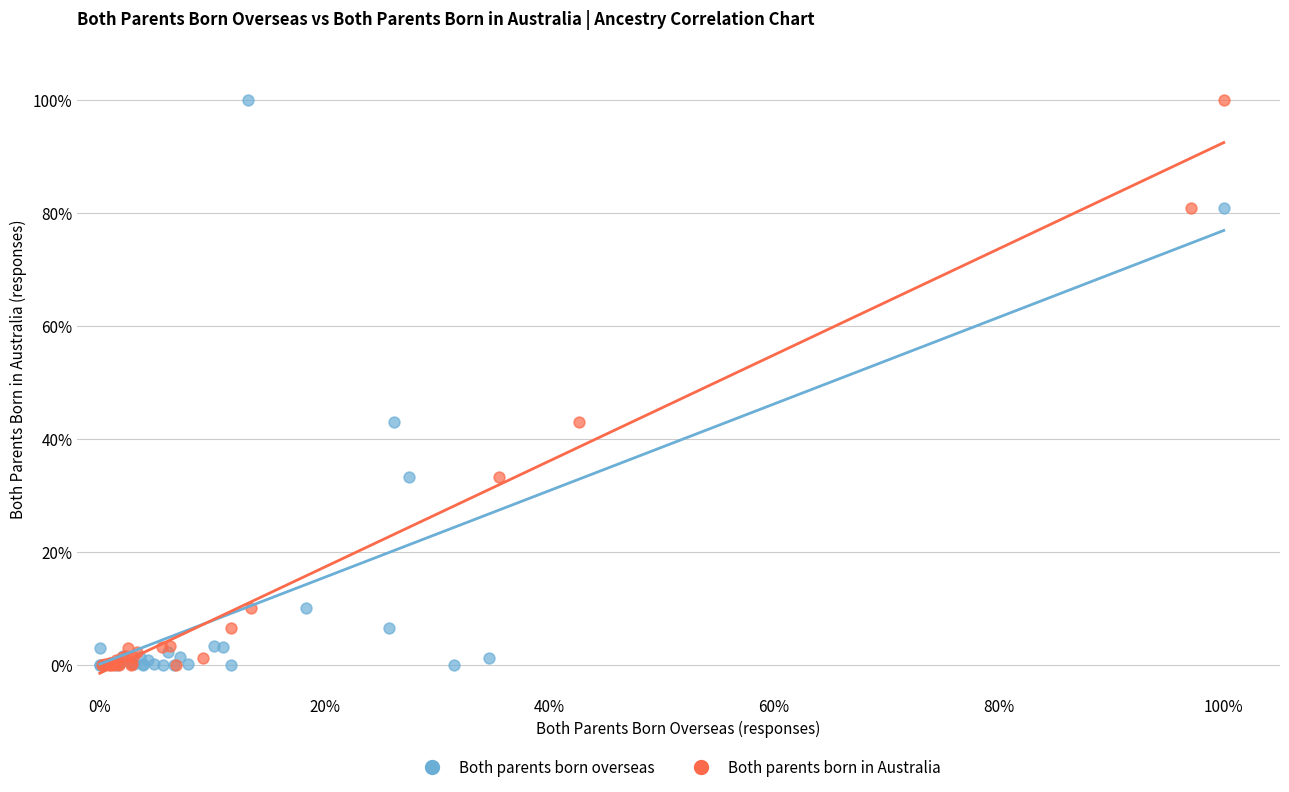

What are all the series names shown in the legend?

Both parents born overseas, Both parents born in Australia